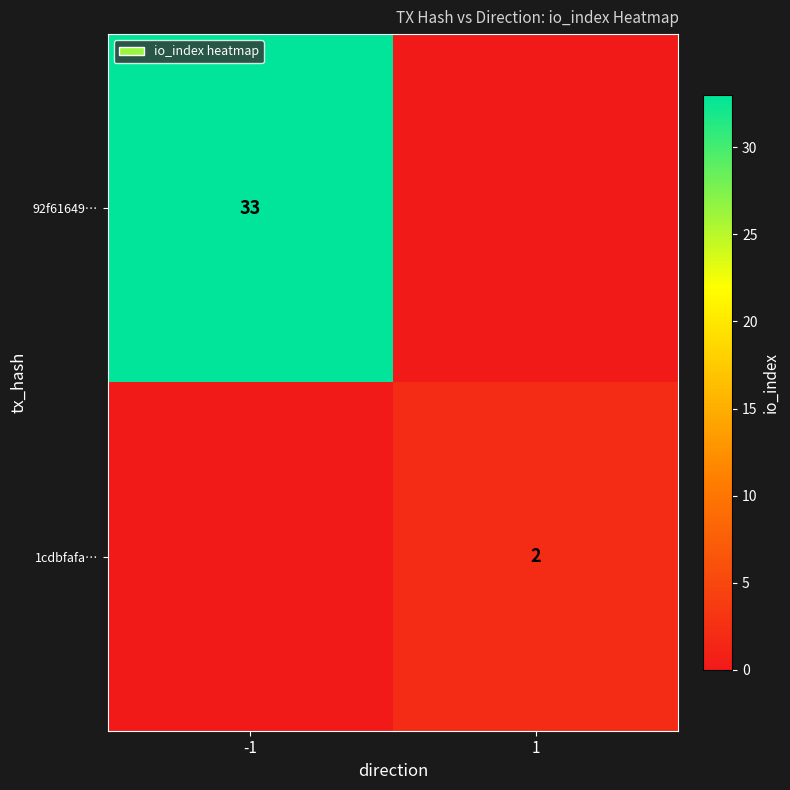

True or false: 92f61649… has a value of 33 at -1.

True